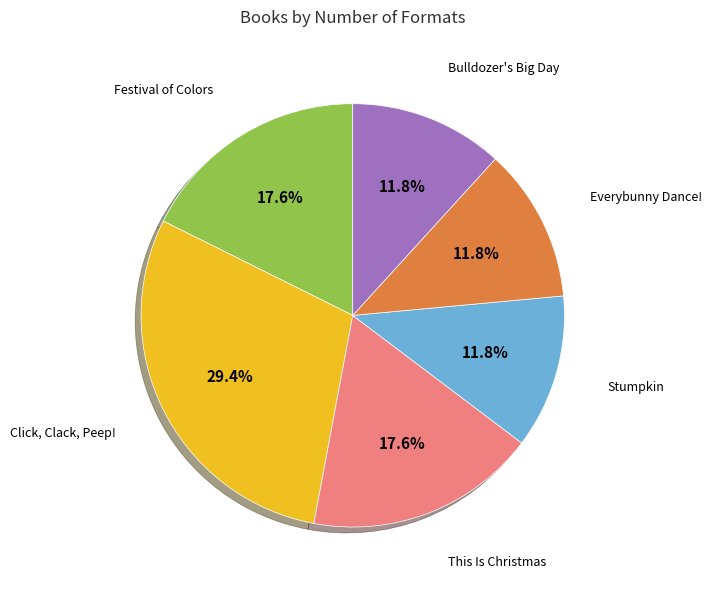

Is there any slice that represents more than half of the pie?

No